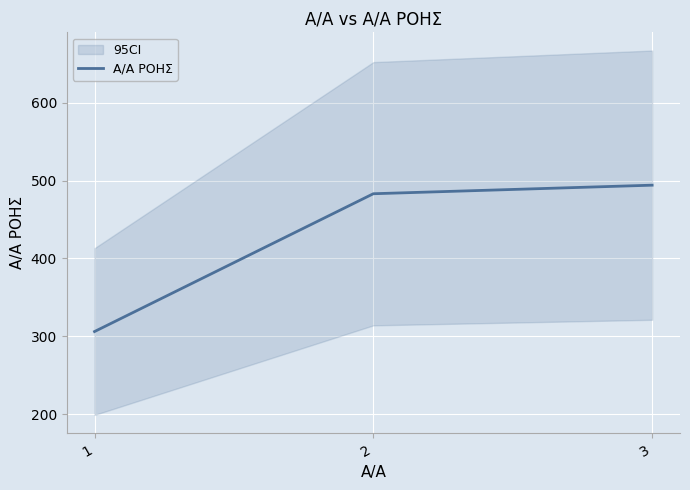

What is the change in value from 1 to 3?

+188